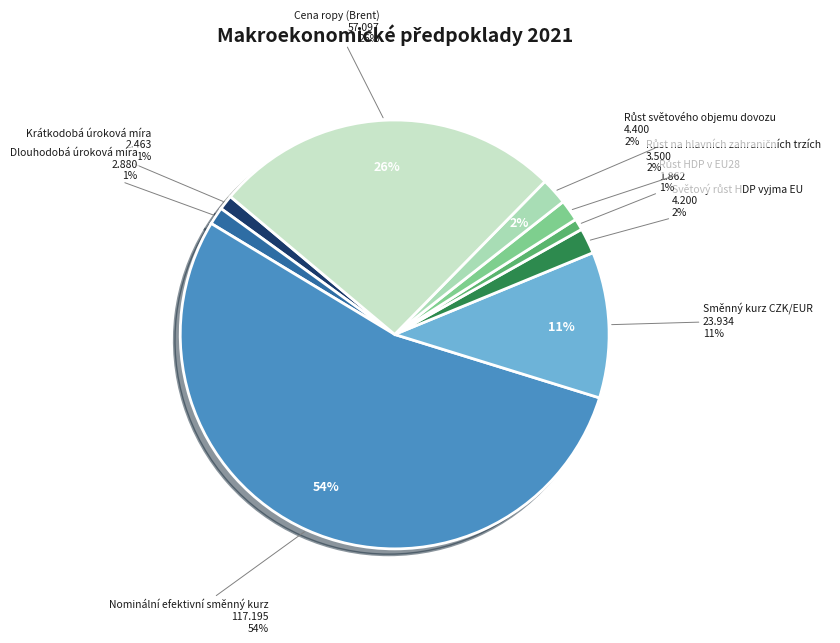

Rank the categories by value from lowest to highest.

Růst HDP v EU28, Krátkodobá úroková míra, Dlouhodobá úroková míra, Růst na hlavních zahraničních trzích, Světový růst HDP vyjma EU, Růst světového objemu dovozu, Směnný kurz CZK/EUR, Cena ropy (Brent), Nominální efektivní směnný kurz